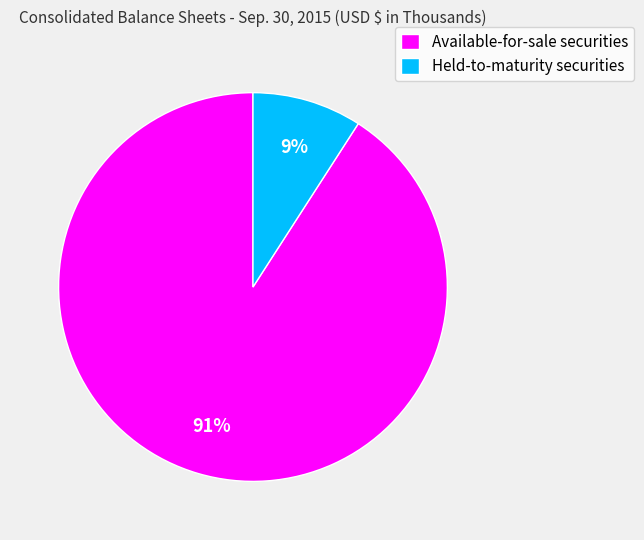

The Held-to-maturity securities slice represents 18% of the pie. True or false?

False